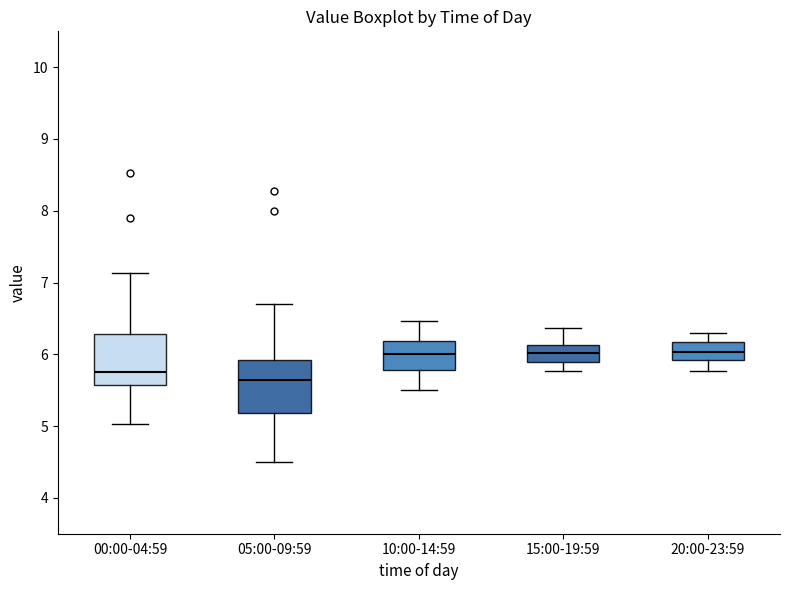

Reading left to right, transcribe this box plot: for each box, give where its median line is, the range the box spans, and where its two whiskers end, as read against the y-axis. The values are not printed on the chart, so give them approximately, as read against the axis.

00:00-04:59: median 5.8, box 5.6 to 6.3, whiskers 5.0 to 7.1
05:00-09:59: median 5.6, box 5.2 to 5.9, whiskers 4.5 to 6.7
10:00-14:59: median 6.0, box 5.8 to 6.2, whiskers 5.5 to 6.5
15:00-19:59: median 6.0, box 5.9 to 6.1, whiskers 5.8 to 6.4
20:00-23:59: median 6.0, box 5.9 to 6.2, whiskers 5.8 to 6.3